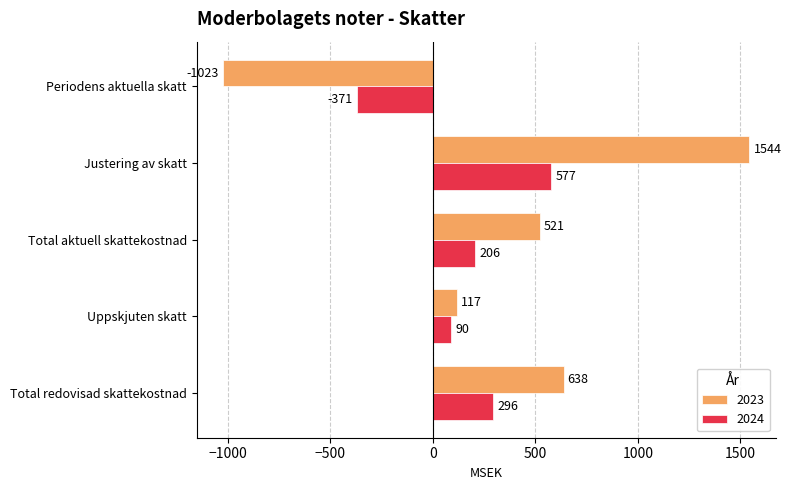

How many categories are shown in the chart?

5